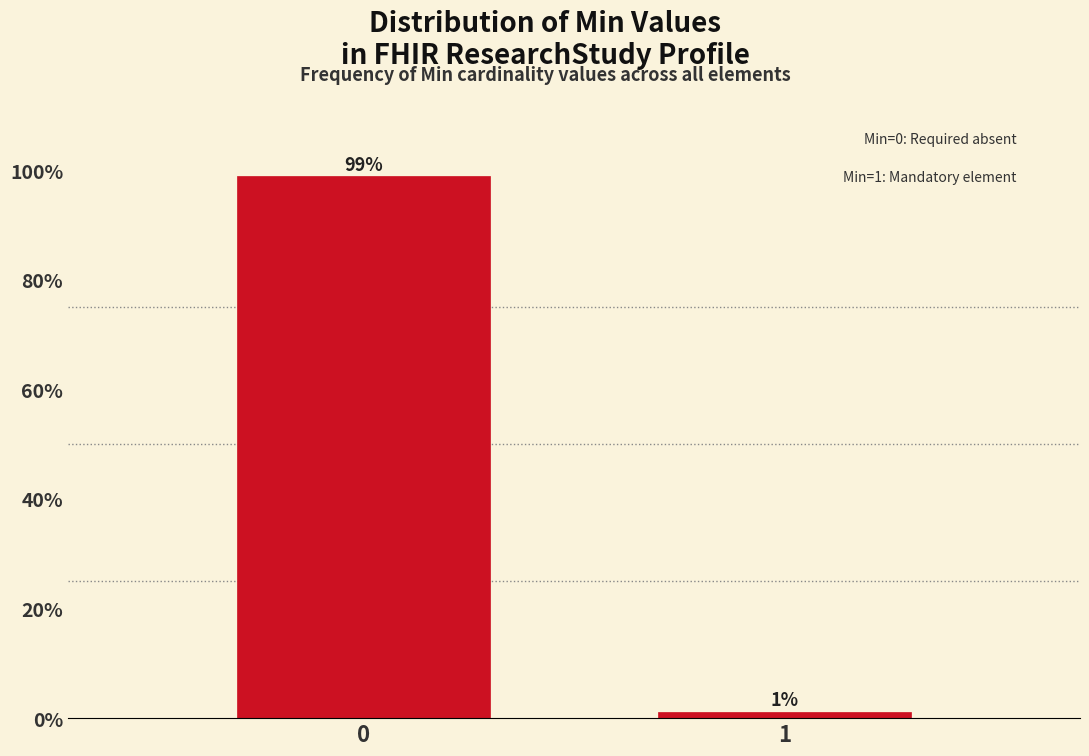

What is the greatest value displayed?

98.9